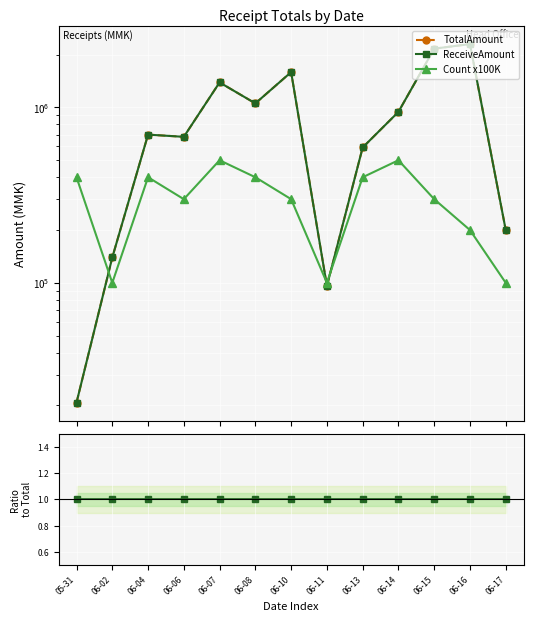

Rank the series by their maximum value, from lowest to highest.

Receive/Total, Count x100K, TotalAmount, ReceiveAmount